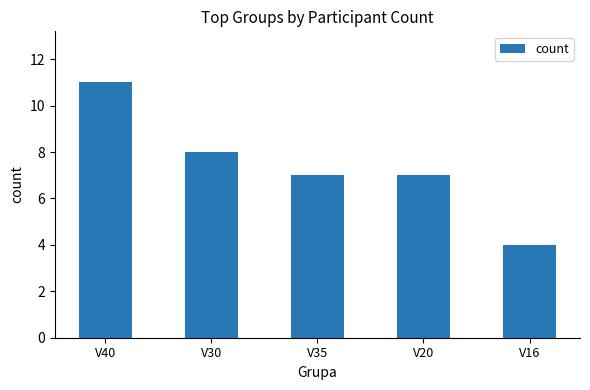

The value at V16 is 3. True or false?

False